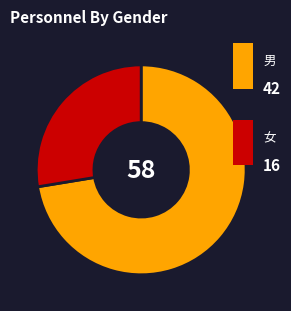

Does any single category account for the majority?

Yes